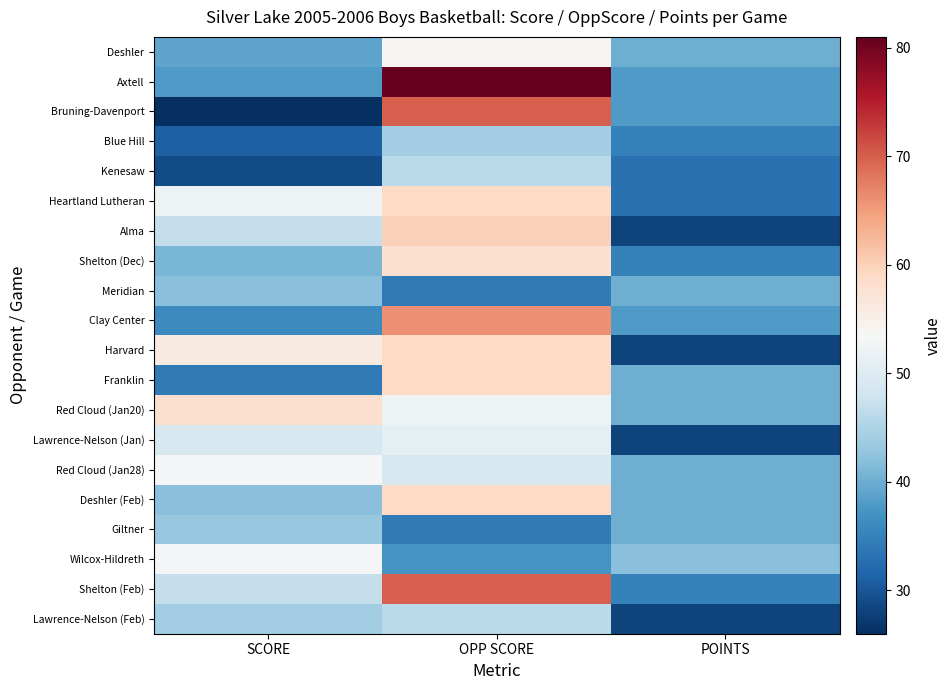

Rank the series by their maximum value, from highest to lowest.

Axtell, Bruning-Davenport, Shelton (Feb), Clay Center, Alma, Heartland Lutheran, Harvard, Franklin, Deshler (Feb), Shelton (Dec), Red Cloud (Jan20), Deshler, Red Cloud (Jan28), Wilcox-Hildreth, Lawrence-Nelson (Jan), Kenesaw, Lawrence-Nelson (Feb), Blue Hill, Giltner, Meridian